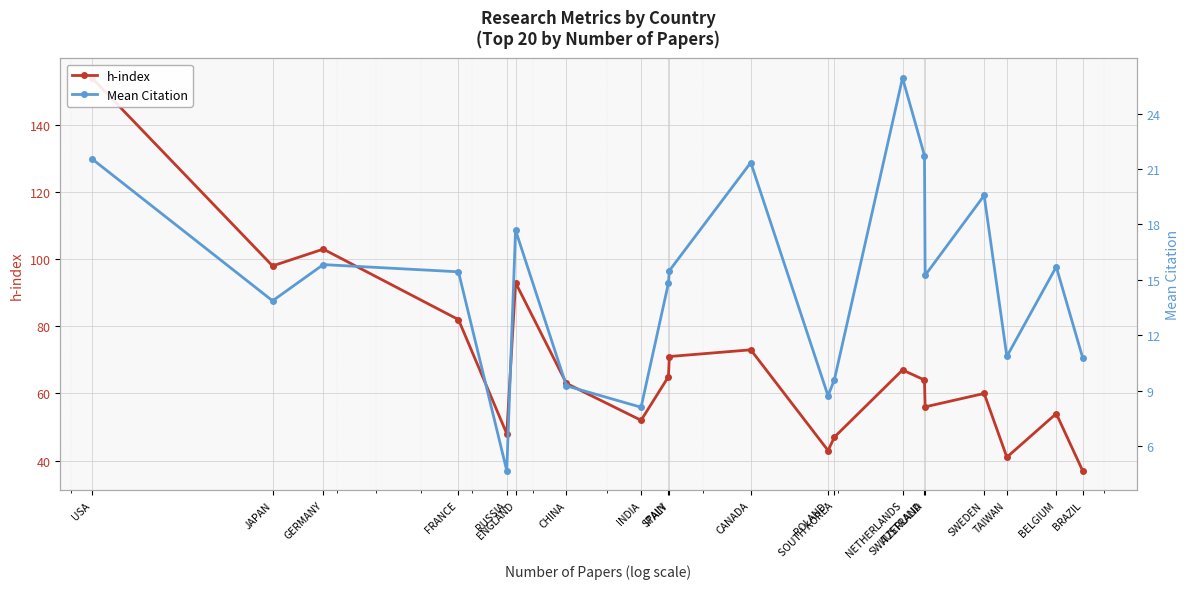

List the series in order of their peak value, highest first.

h-index, Mean Citation